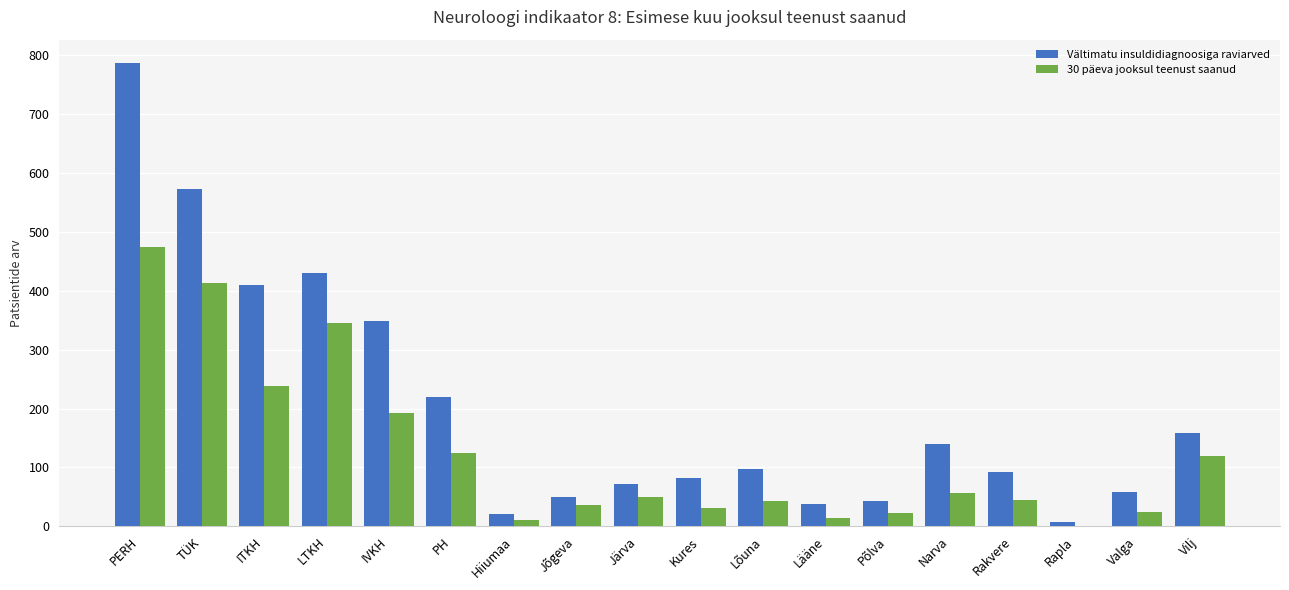

At which label does 30 päeva jooksul teenust saanud reach its peak?

PERH